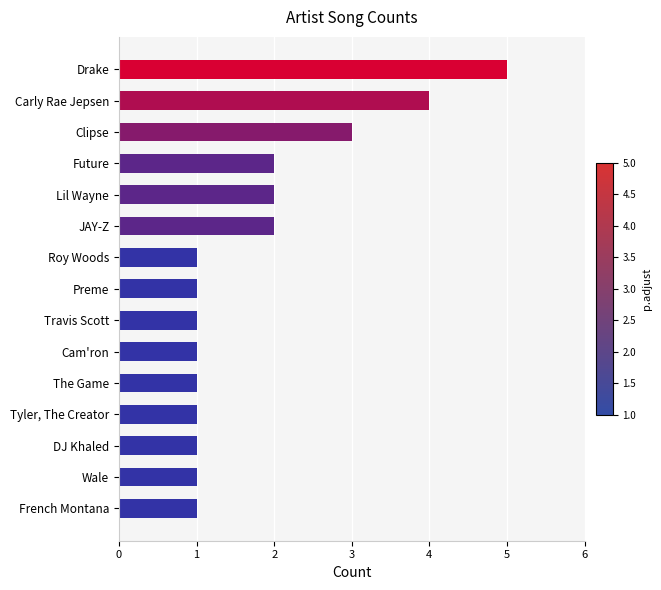

The value at Carly Rae Jepsen is 7. True or false?

False